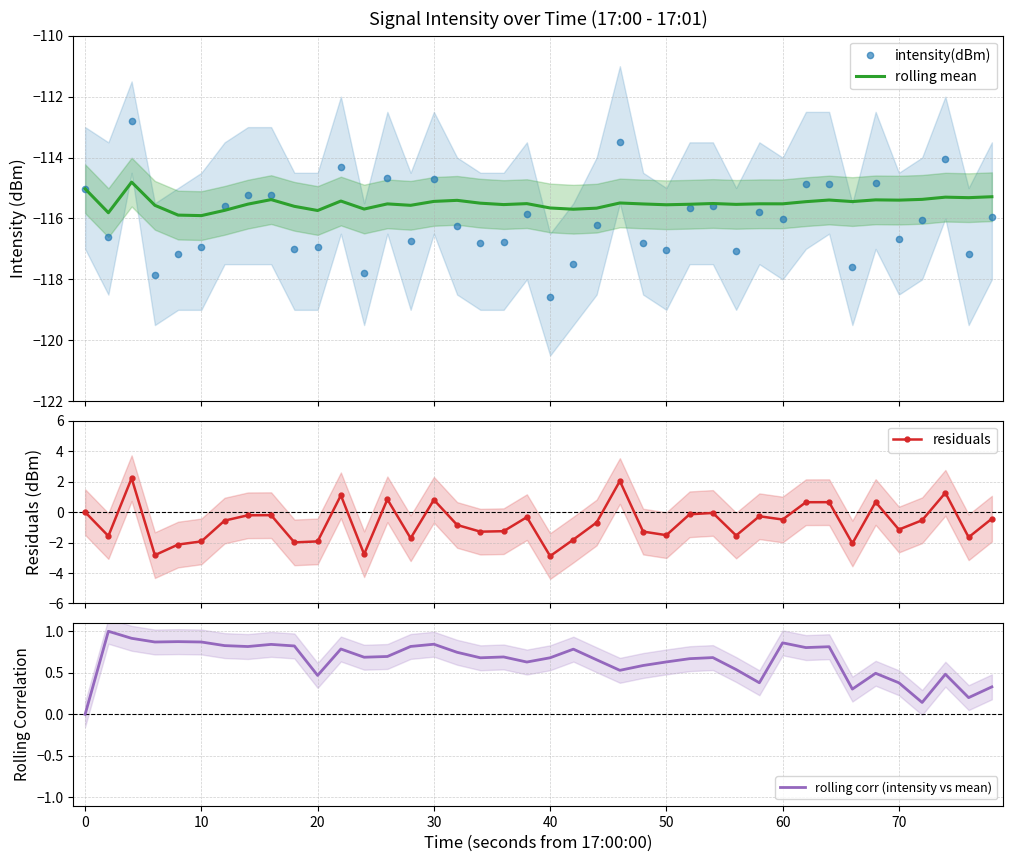

What is the highest value of the rolling mean series?

-114.8